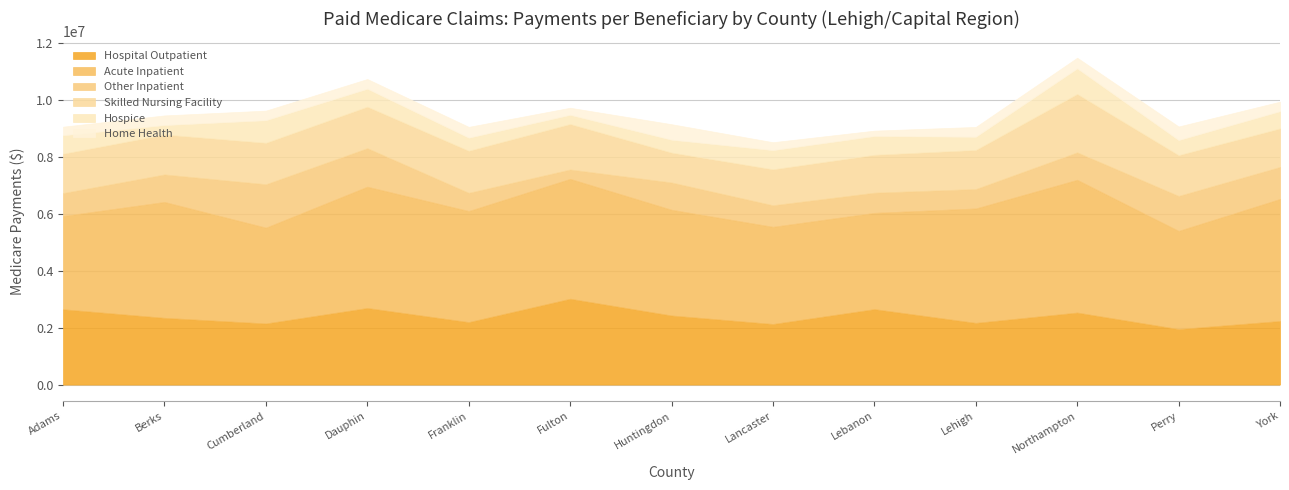

What position from the left is Adams?

1